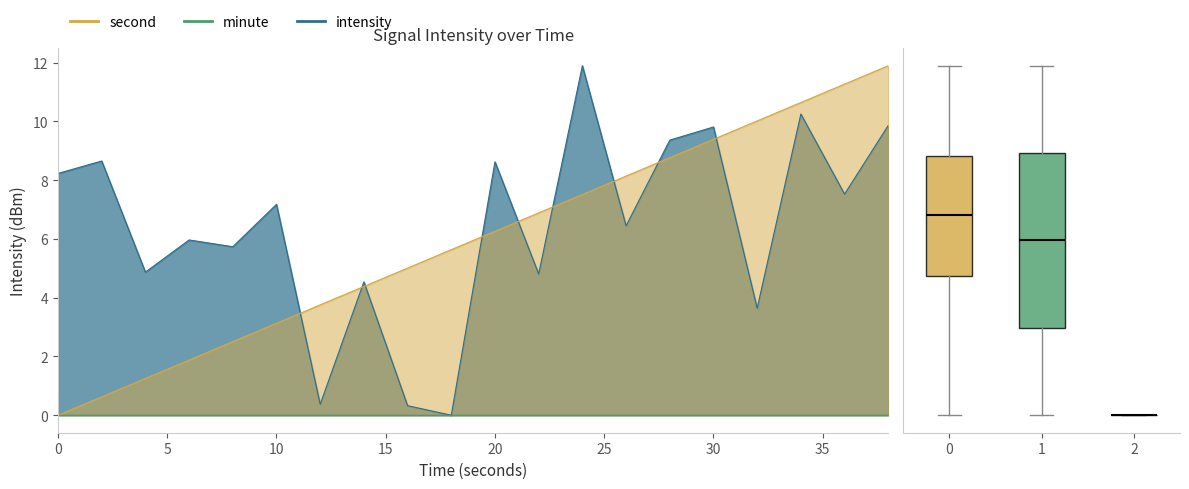

At which category is the sum across all series the highest?

38